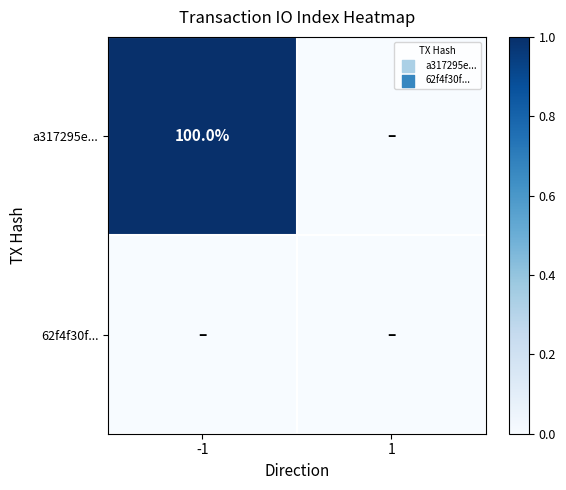

True or false: a317295e... has a value of 131 at -1.

False